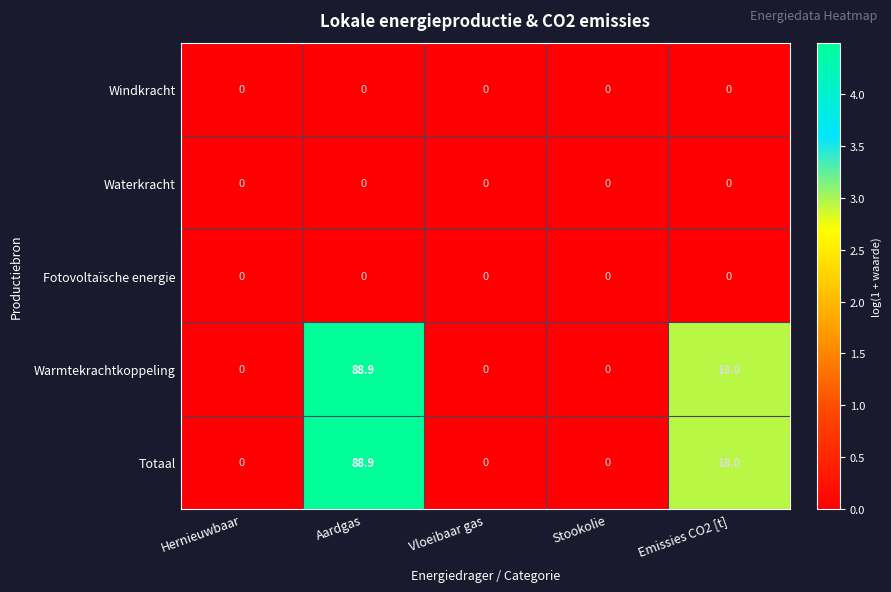

At which label is Totaal closest to 44?

Emissies CO2 [t]